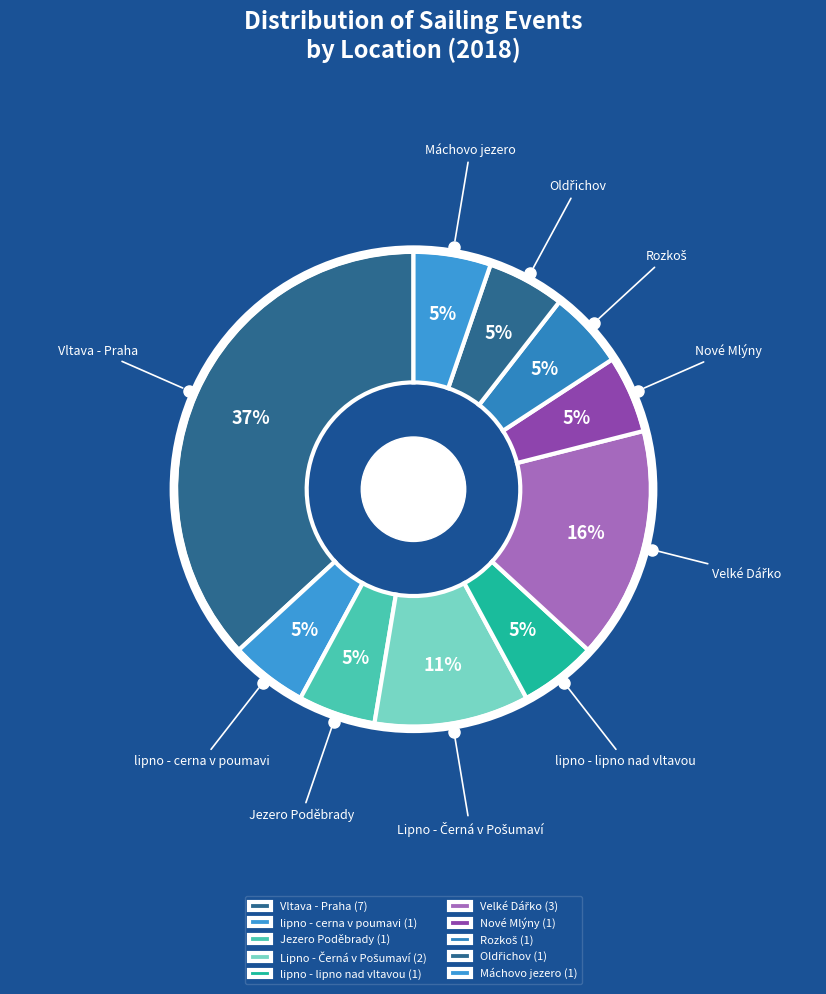

Is there a majority slice in this chart?

No